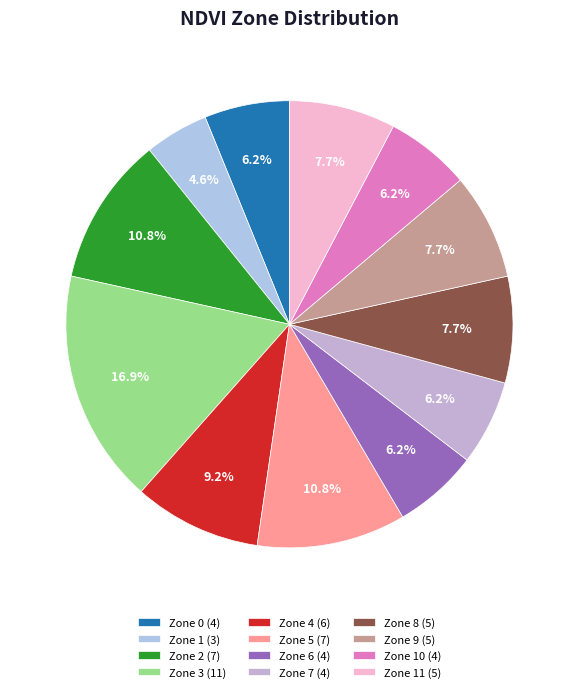

Which category has the biggest portion of the pie?

Zone 3 (11)